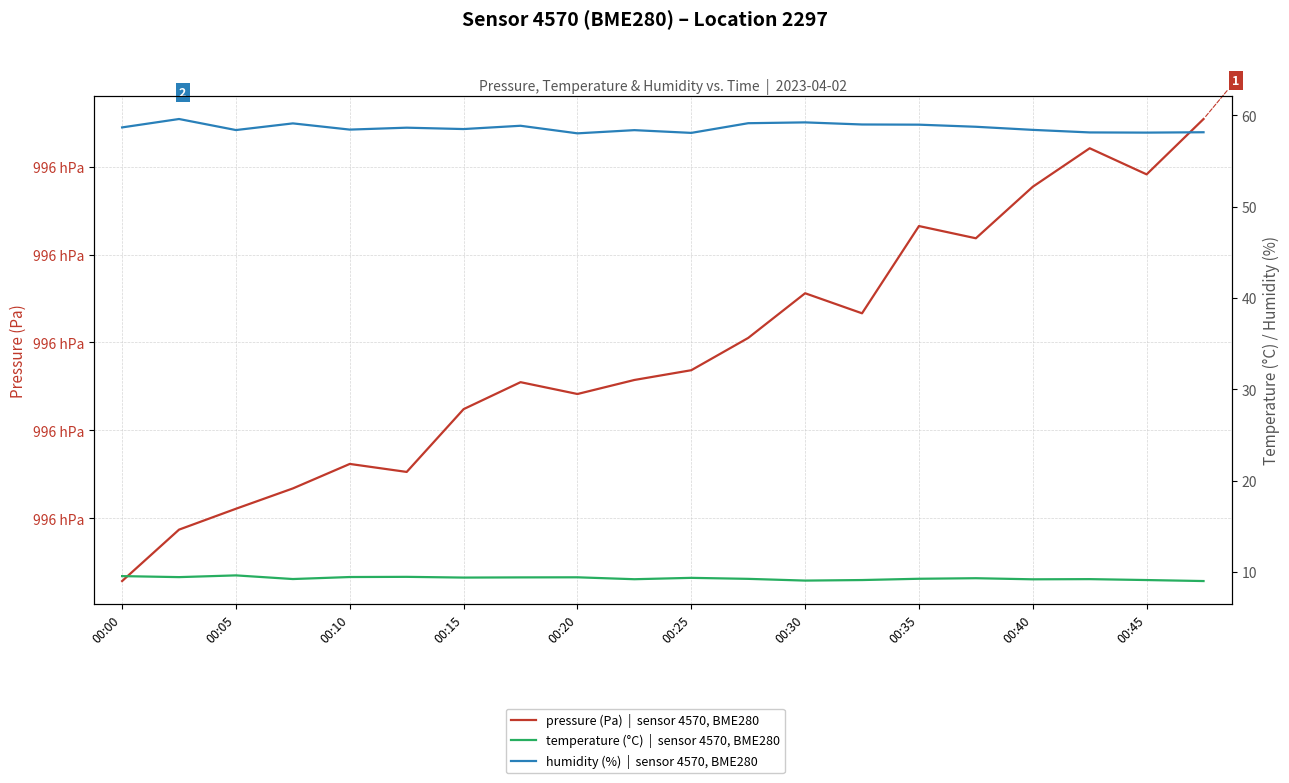

Where is temperature (°C)  |  sensor 4570, BME280 nearest to the value 9?

19